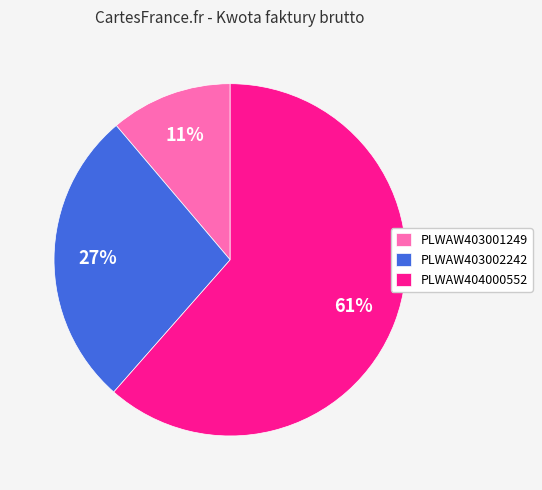

To the nearest percent, what portion does PLWAW403002242 represent?

27%